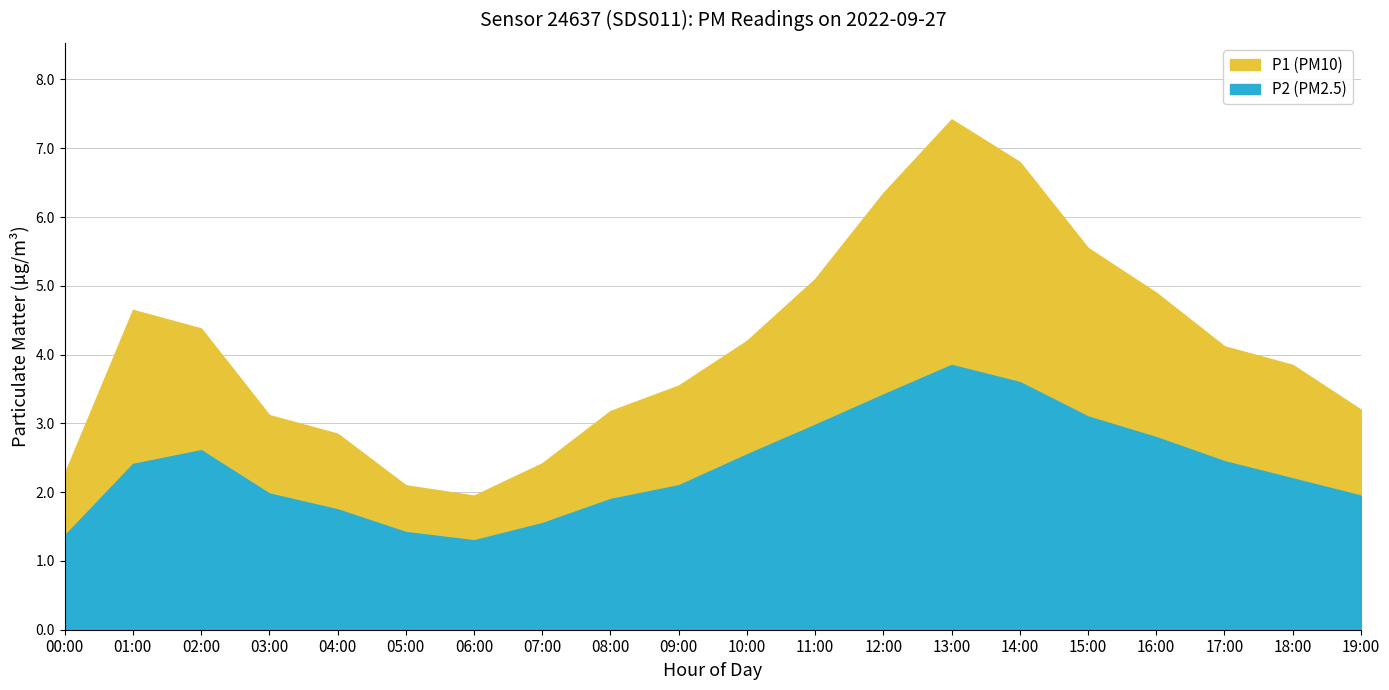

How many values in the P1 series exceed 4?

10